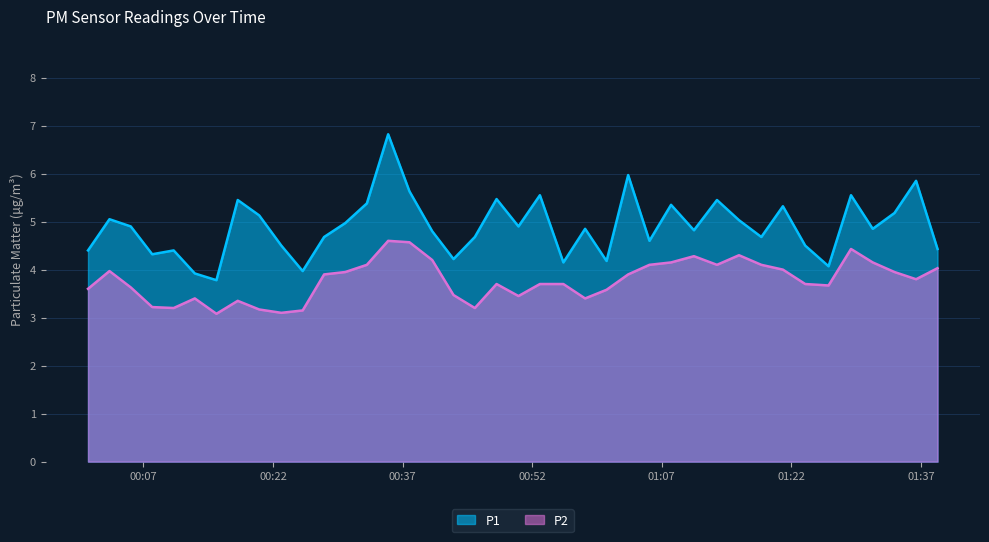

Where is P2 nearest to the value 3?

2023-06-22T00:15:27